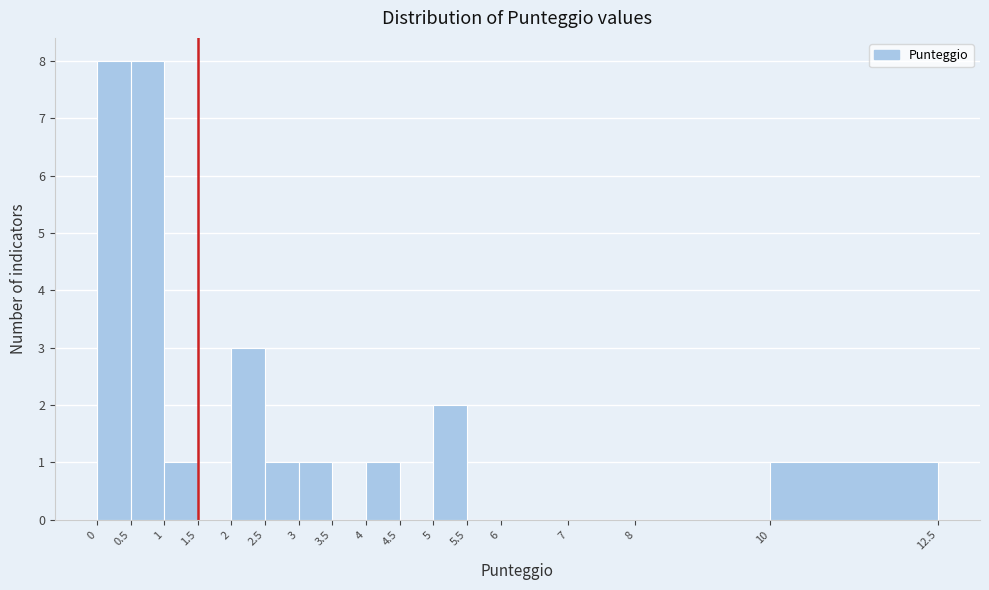

How tall is the bar that spans 4 to 4.5 on the x-axis? The values are not printed on the chart, so give them approximately, as read against the axis.

1